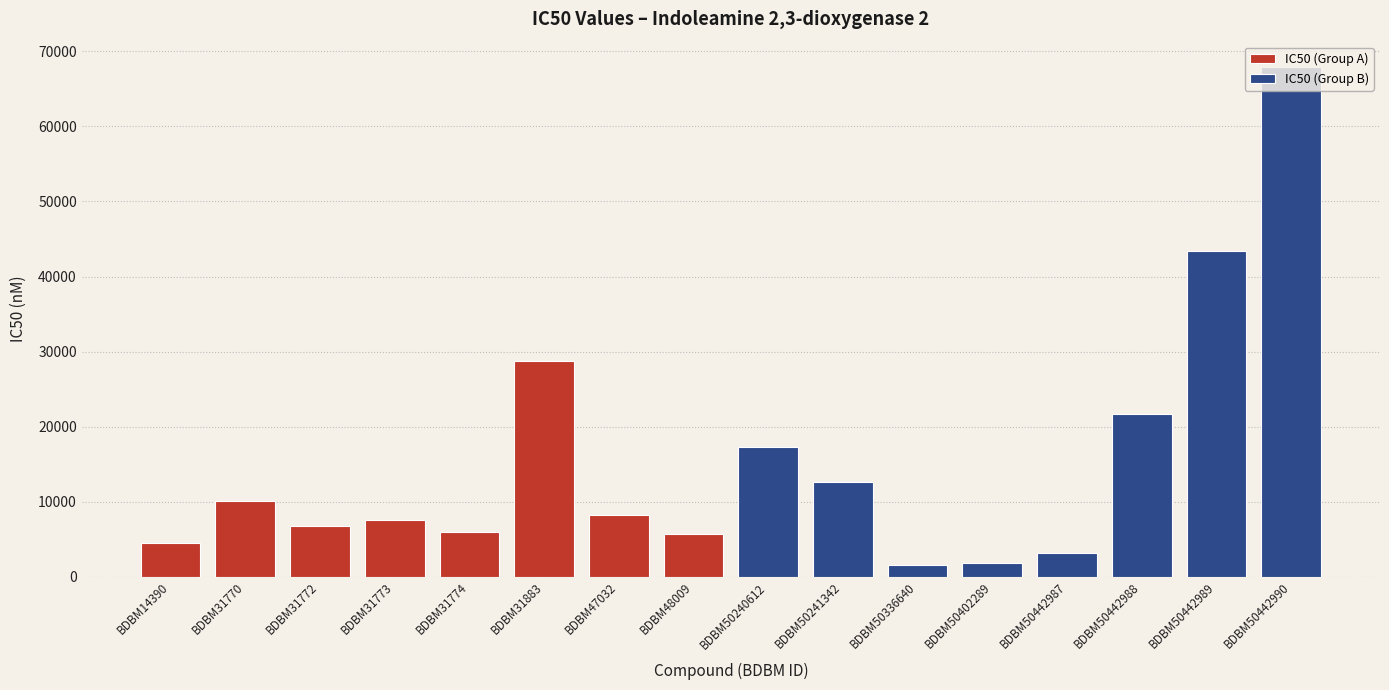

At which label does IC50 (Group A) first exceed 7600?

BDBM31770